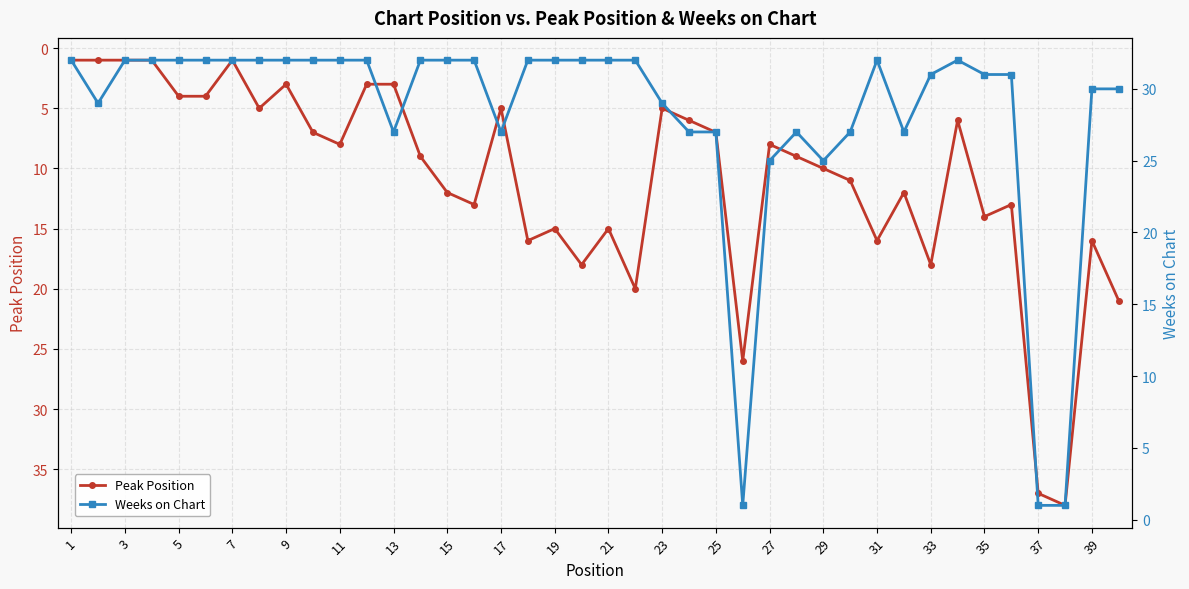

True or false: Weeks on Chart has more than 1 points higher than both neighbors.

True